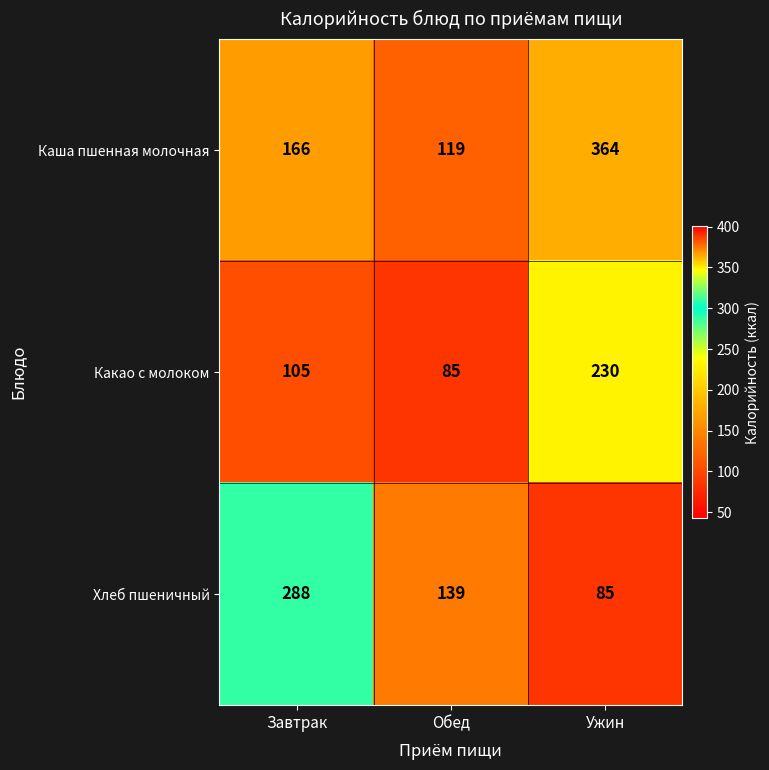

How many categories are shown in the chart?

3